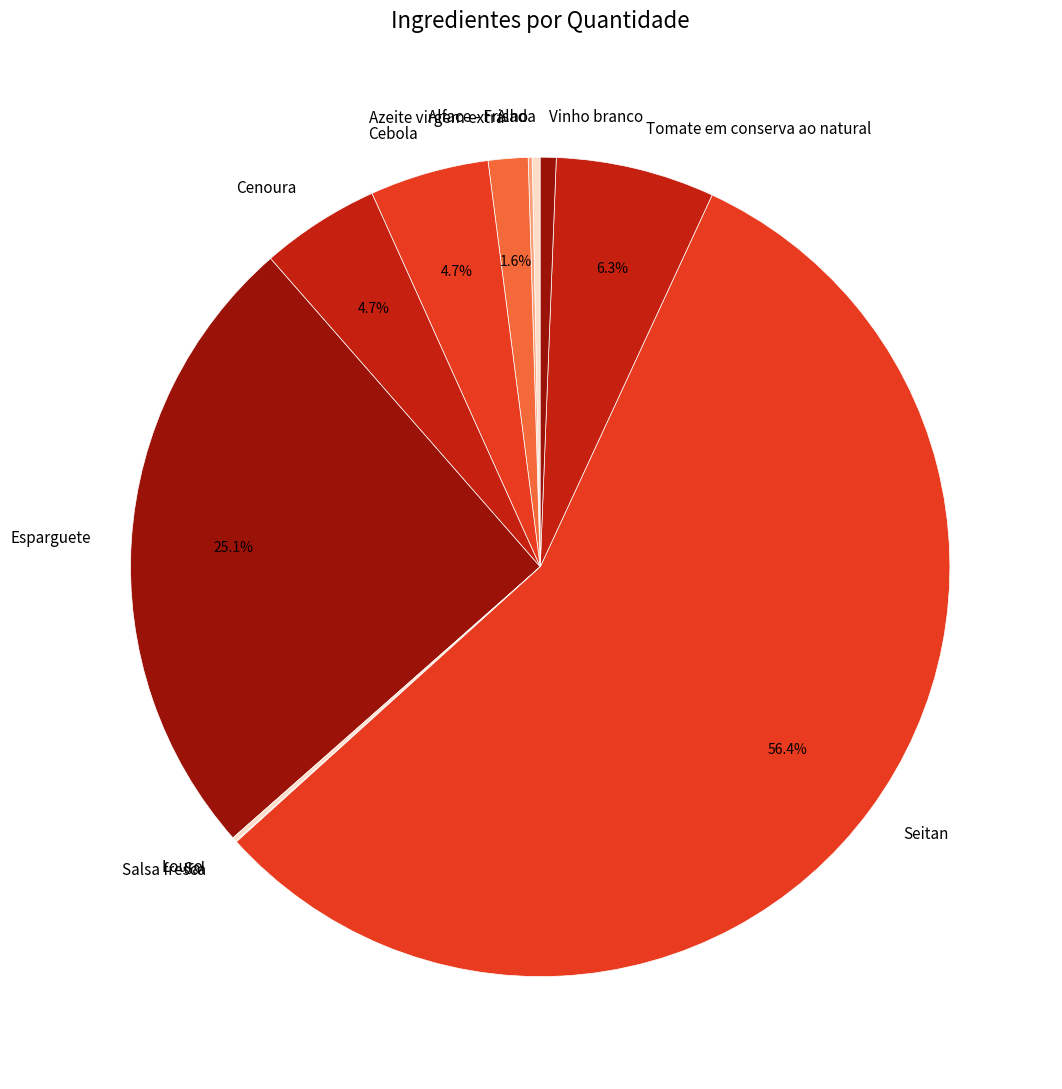

Is there a majority slice in this chart?

Yes